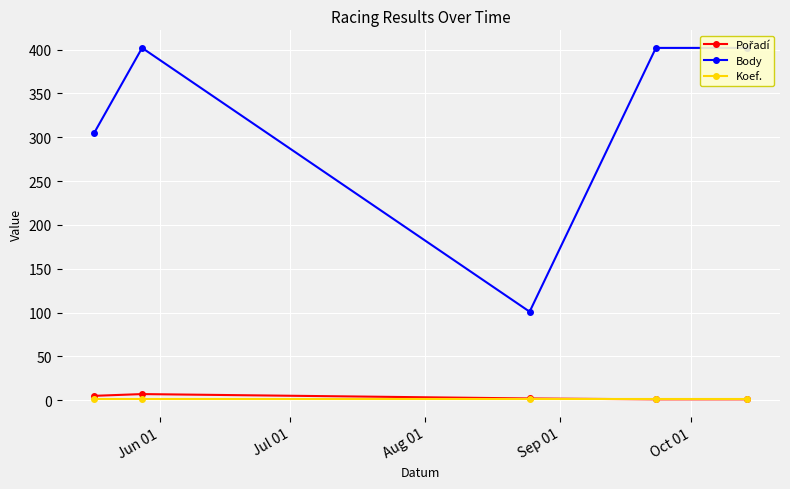

What are all the series names shown in the legend?

Pořadí, Body, Koef.